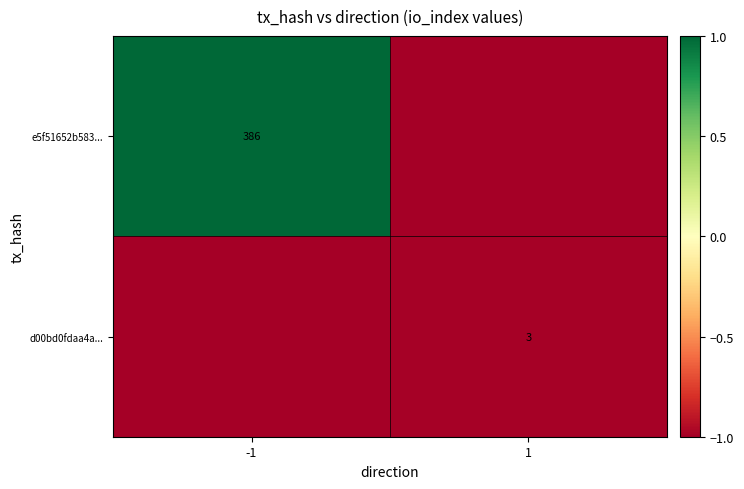

Count the number of data series in this chart.

2